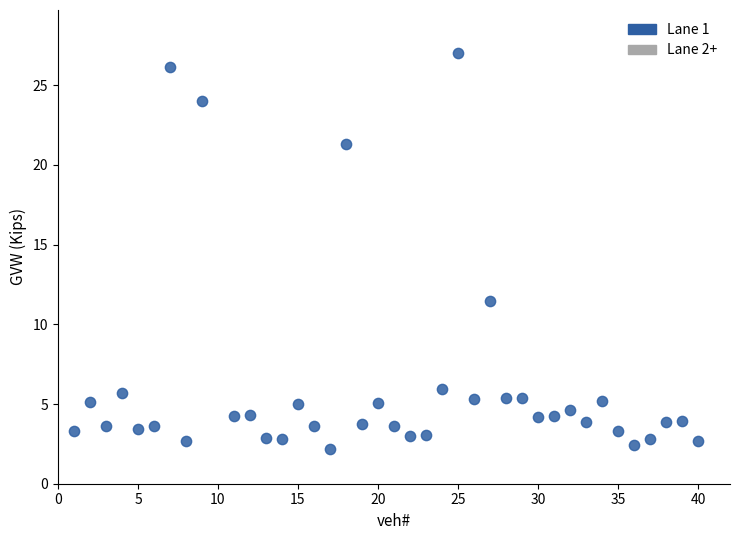

What is the range of X values (max minus min)?

39.0